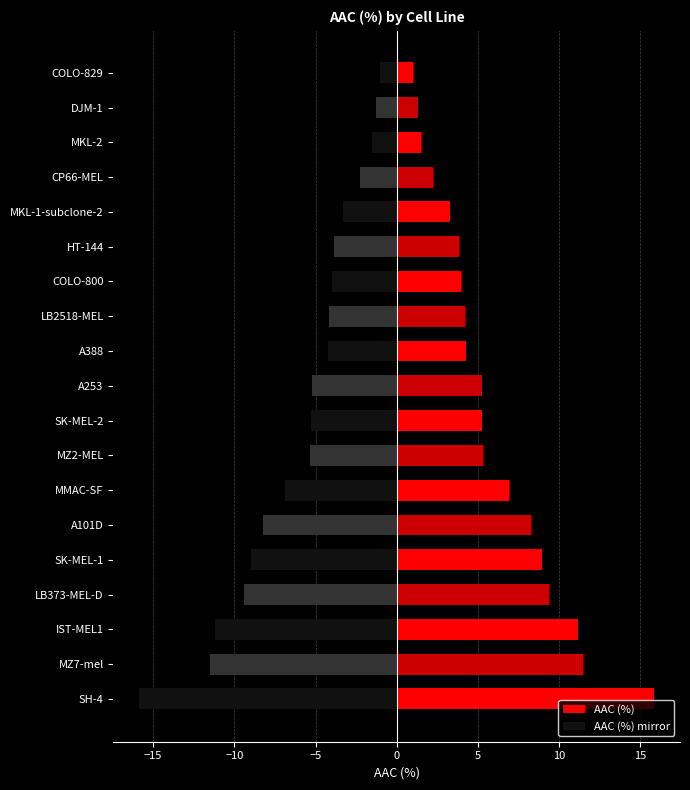

What is the spread (max minus min) of values at 15?

10.7